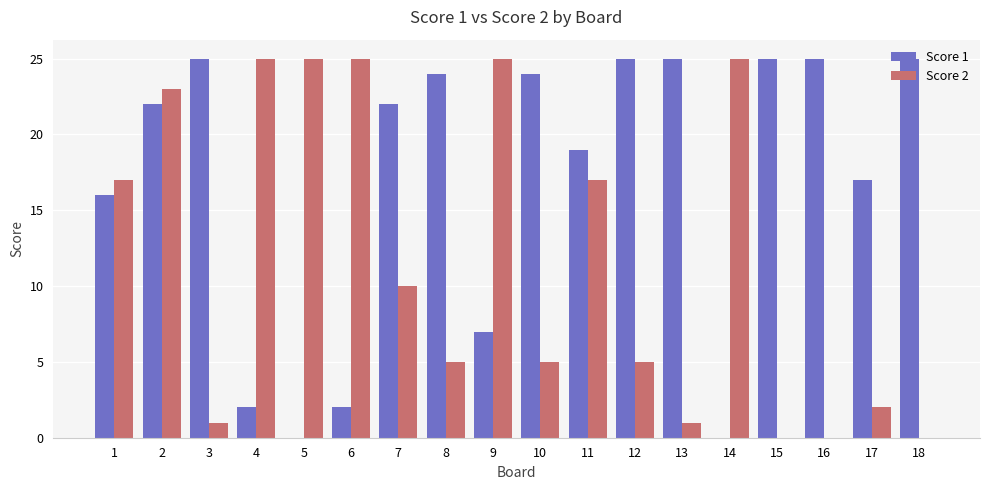

Is the value of Score 1 at 14 greater than the value of Score 2 at 12?

No